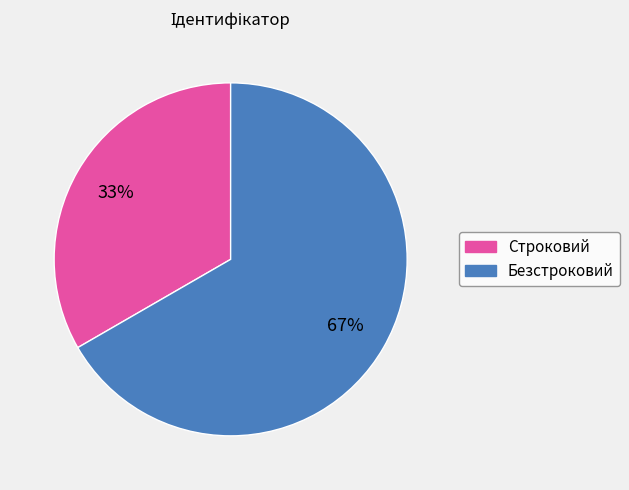

Count the number of slices in the pie.

2